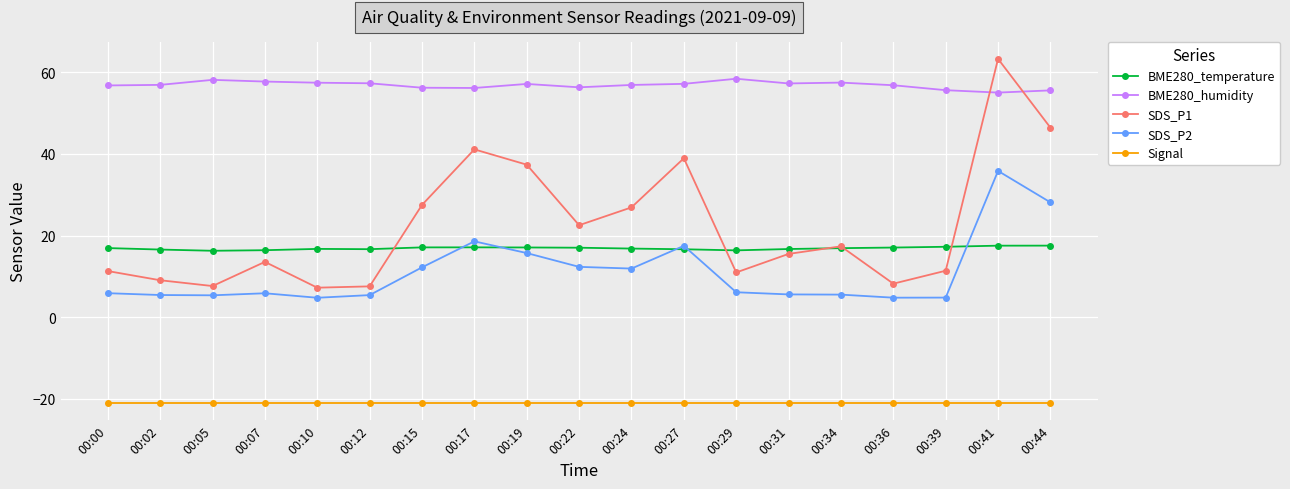

Rank the series at 00:07 from highest to lowest value.

BME280_humidity, BME280_temperature, SDS_P1, SDS_P2, Signal